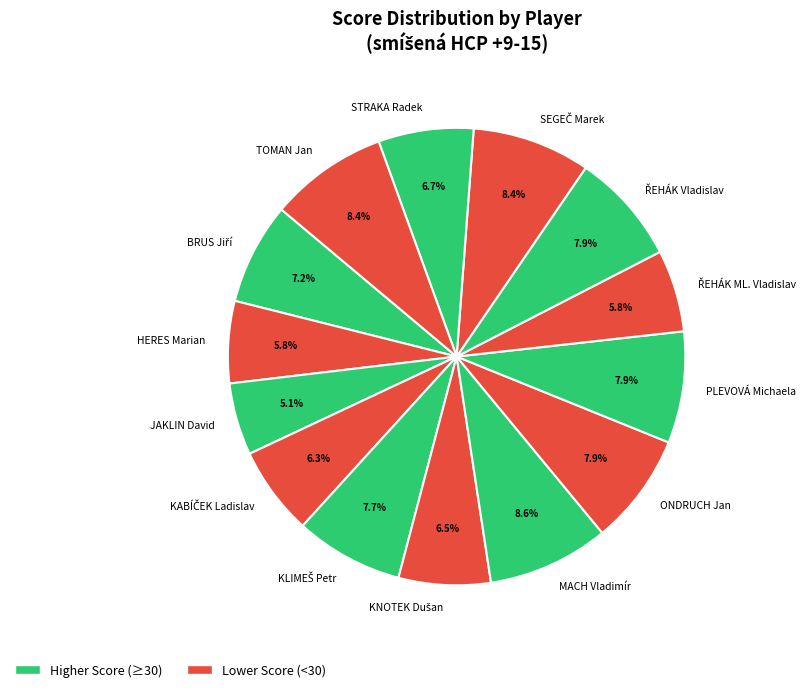

To the nearest percent, what portion does TOMAN Jan represent?

8%